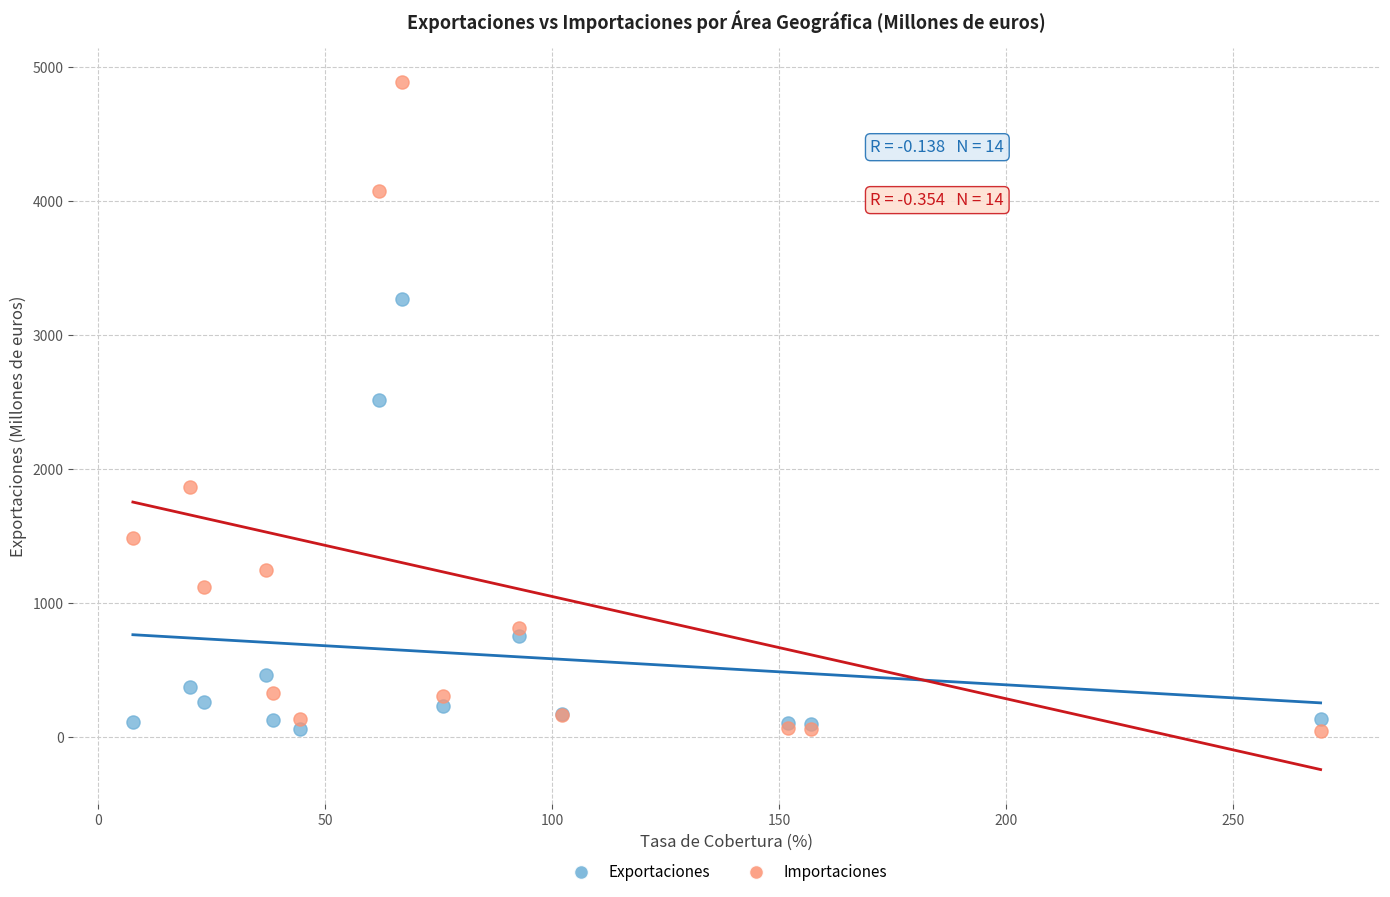

Which series has the widest spread of Y values?

Importaciones